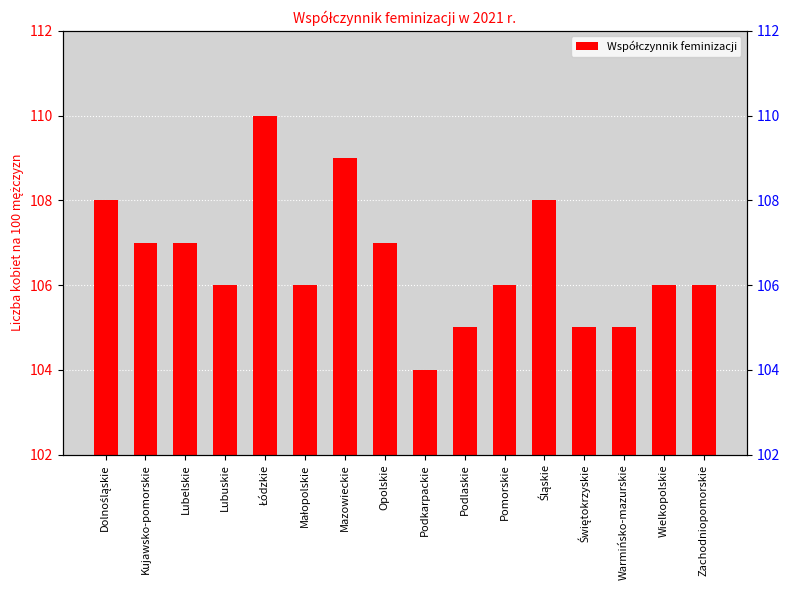

Count the values in the range 106 to 108.

10